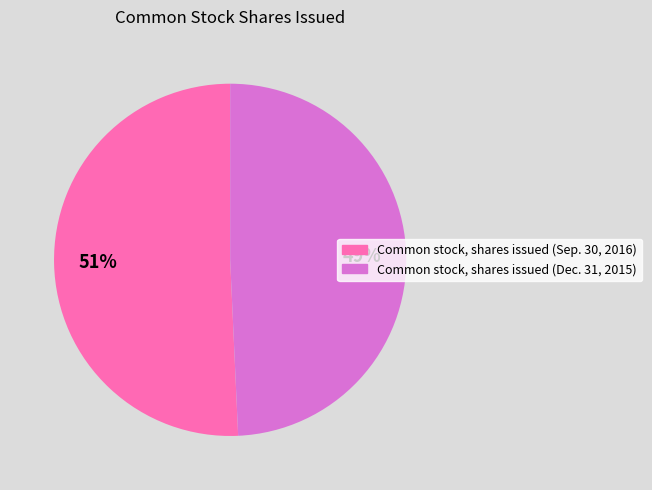

How many slices are in this pie chart?

2